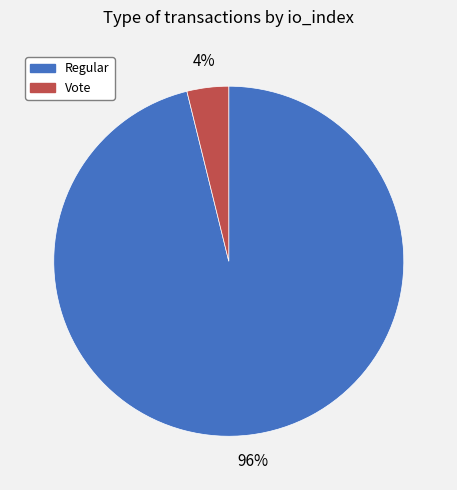

How many slices are in this pie chart?

2